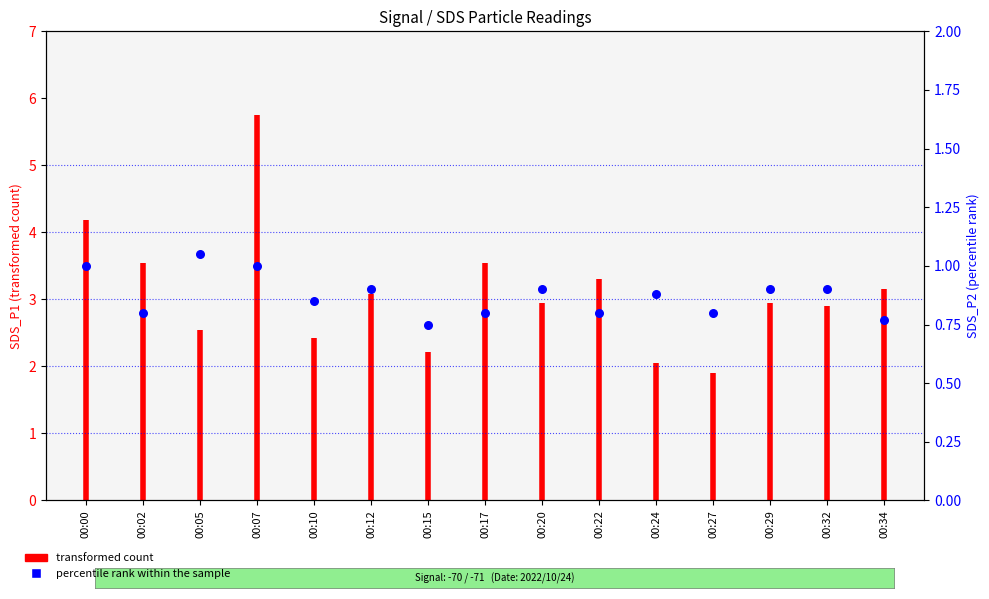

Which has a higher value, 00:07 or 00:05?

00:05